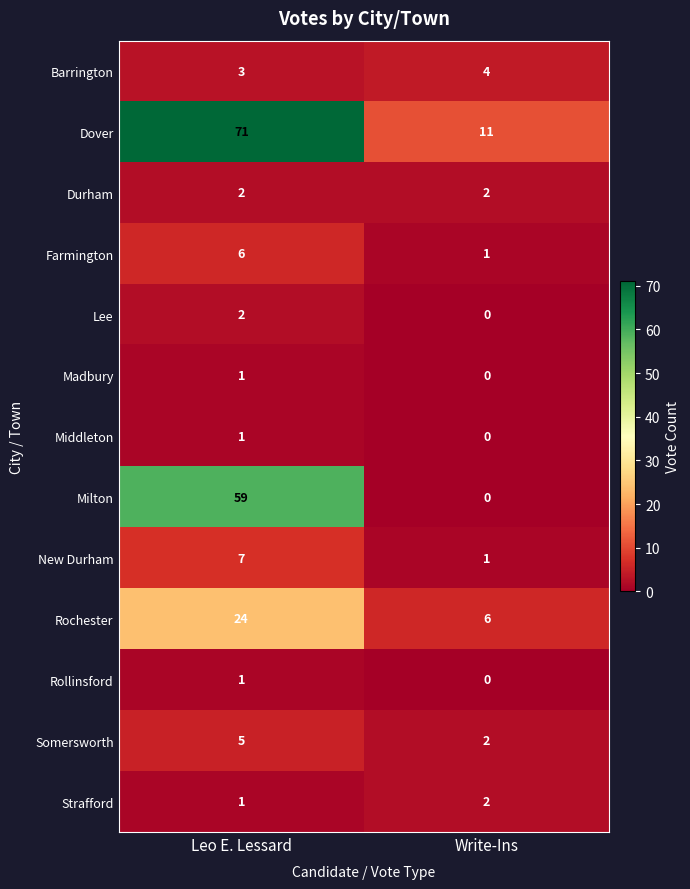

At which category does the chart reach its peak across all series?

Leo E. Lessard